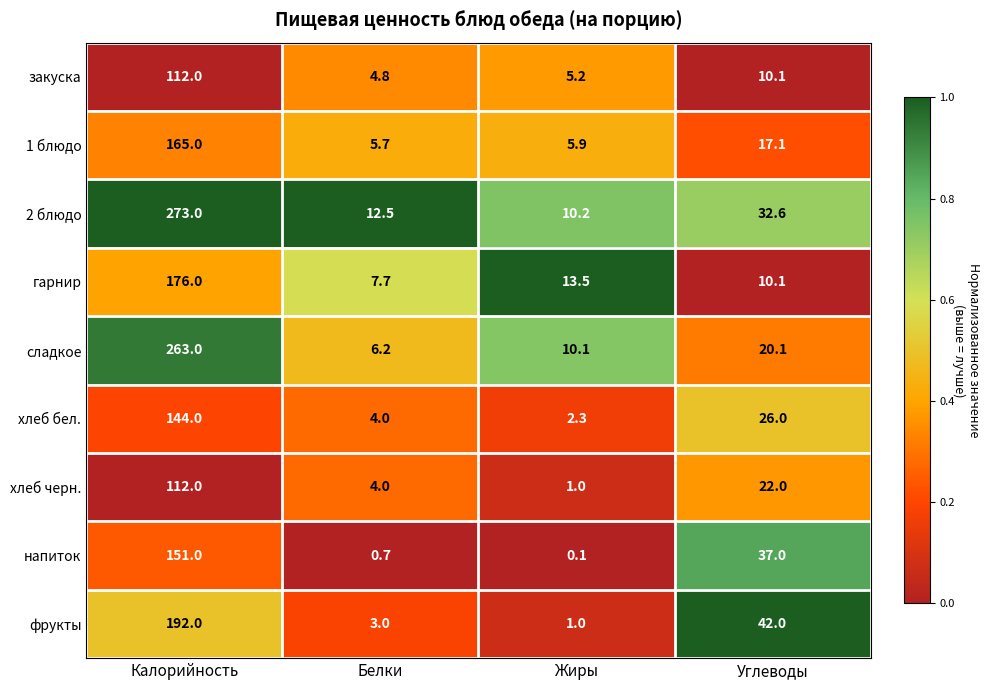

Which series has the widest spread of values?

2 блюдо